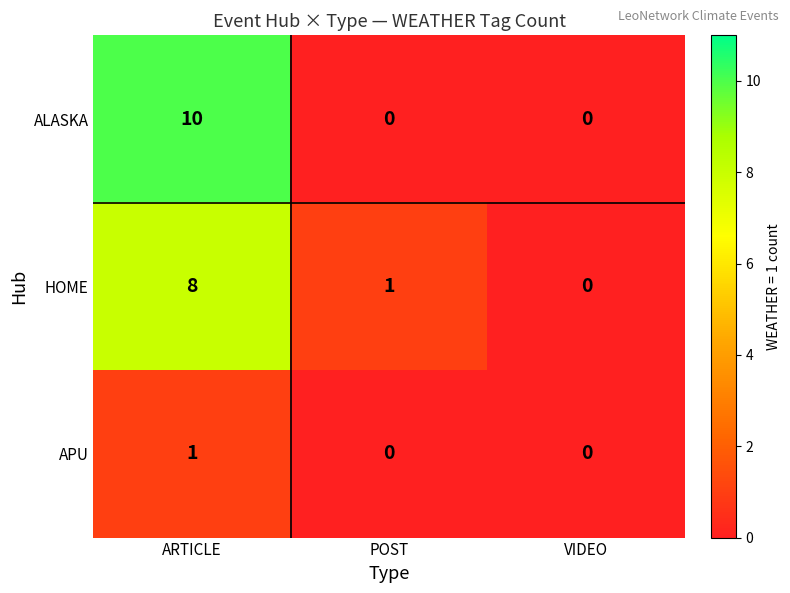

What is the maximum value shown in the chart?

10